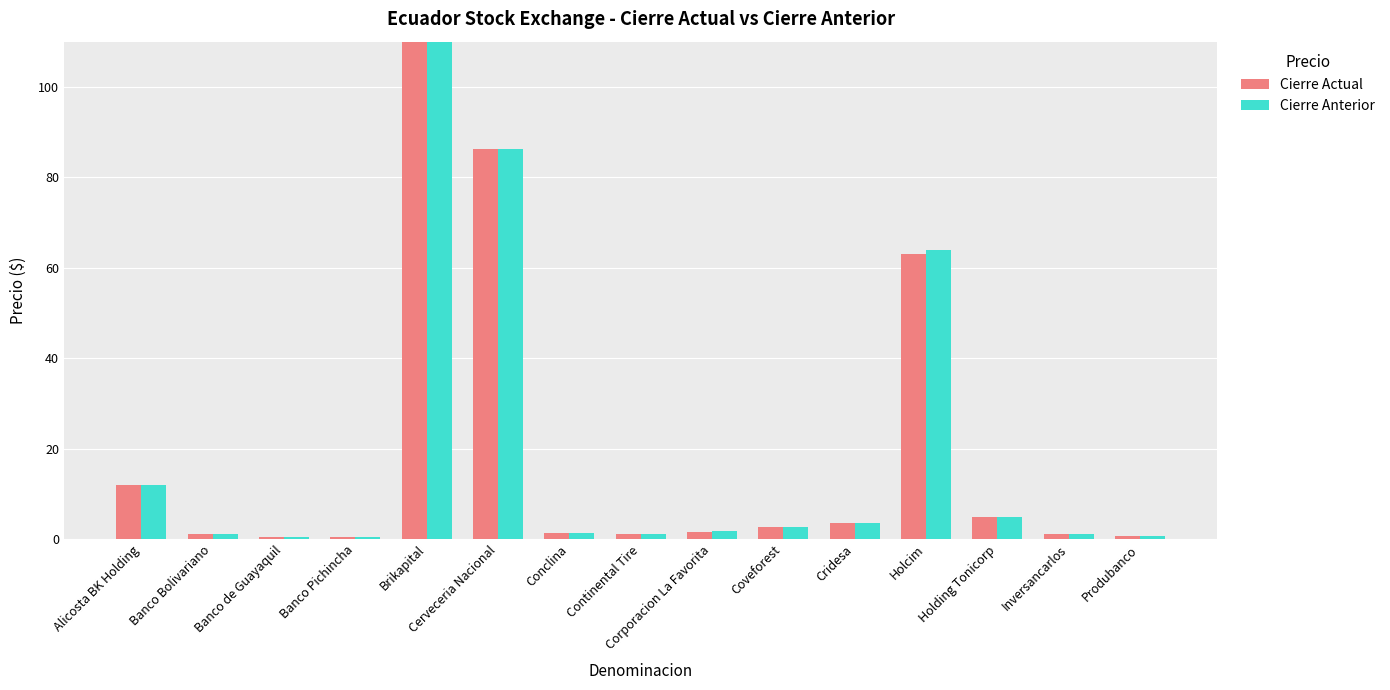

Reading left to right, extract all data points from this chart.

Cierre Actual: 12.0	1.0	0.5	0.5	1000.0	86.3	1.2	1.0	1.6	2.6	3.5	63.0	4.8	1.0	0.7
Cierre Anterior: 12.0	1.0	0.5	0.5	1000.0	86.3	1.2	1.0	1.7	2.6	3.5	64.0	4.8	1.0	0.7